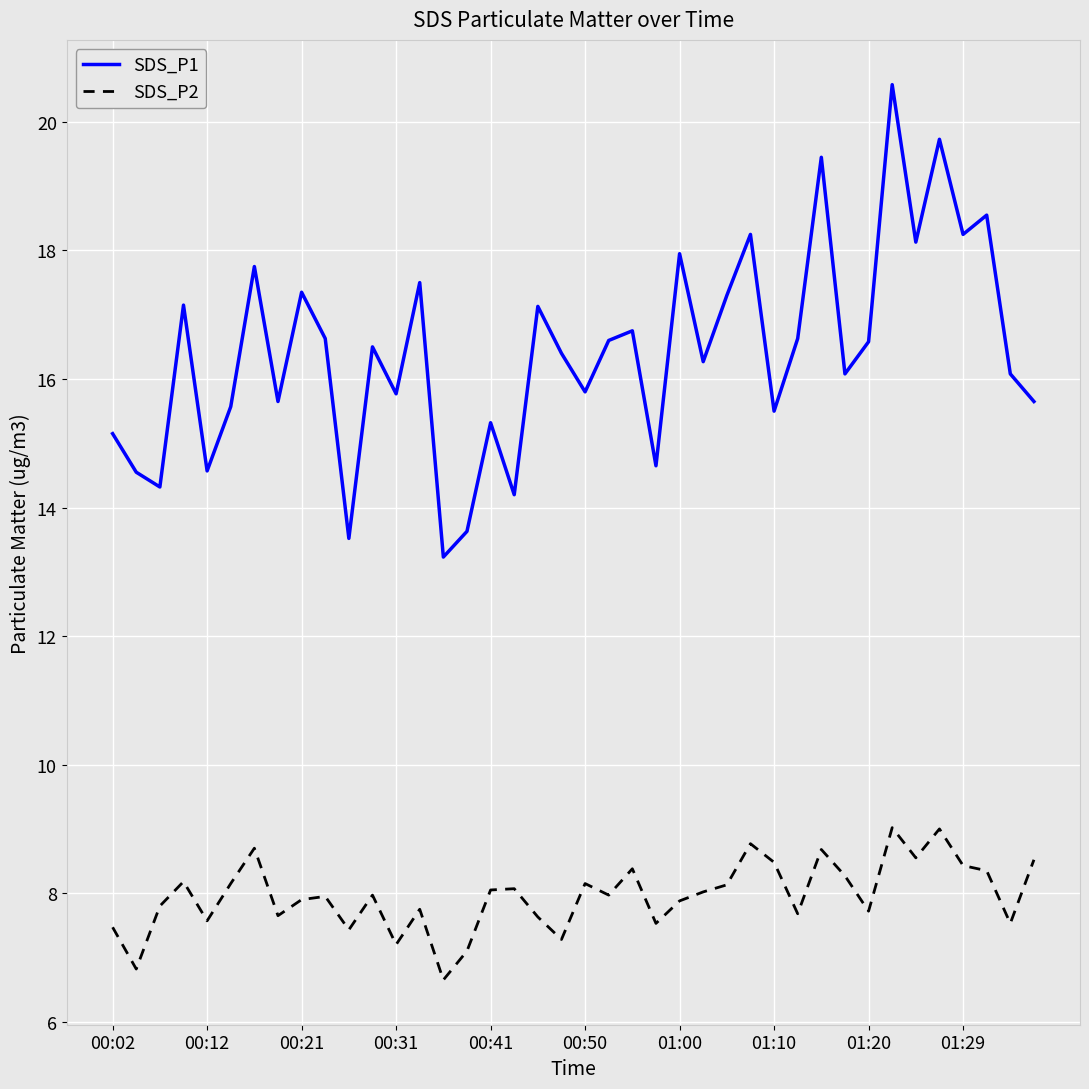

What is the smallest value displayed?

6.7